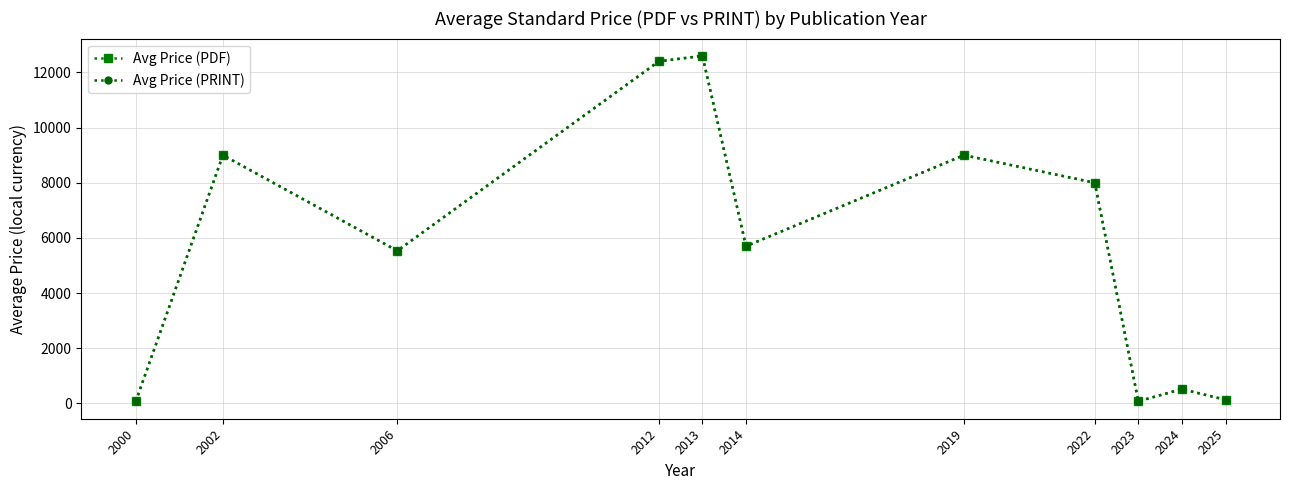

How many lines are shown in the chart?

2